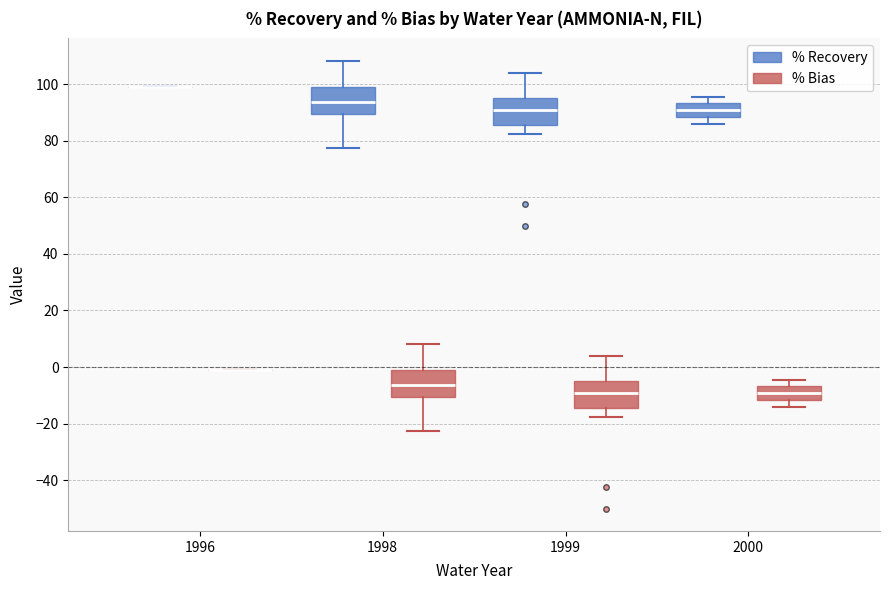

Reading left to right, read every box against the y-axis: the position of its median line, the range the box covers, and the ends of its whiskers. The values are not printed on the chart, so give them approximately, as read against the axis.

1996 (% Recovery): box collapsed to a line at 98, whiskers 98 to 98
1996 (% Bias): box collapsed to a line at -2, whiskers -2 to -2
1998 (% Recovery): median 94, box 90 to 100, whiskers 78 to 108
1998 (% Bias): median -6, box -10 to 0, whiskers -22 to 8
1999 (% Recovery): median 90, box 86 to 96, whiskers 82 to 104
1999 (% Bias): median -10, box -14 to -4, whiskers -18 to 4
2000 (% Recovery): median 90, box 88 to 94, whiskers 86 to 96
2000 (% Bias): median -10, box -12 to -6, whiskers -14 to -4